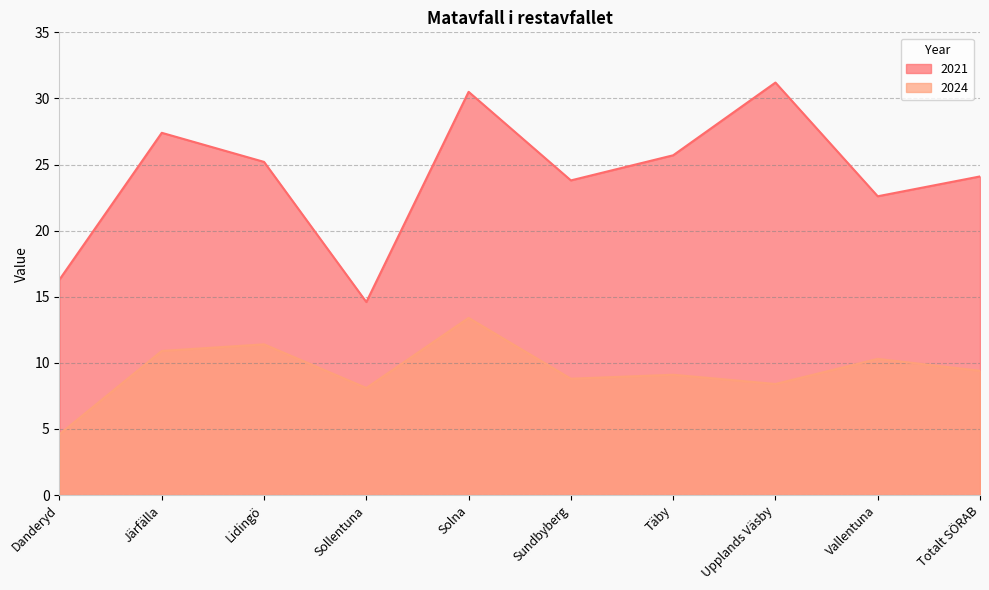

Rank the series by their maximum value, from lowest to highest.

2024, 2021